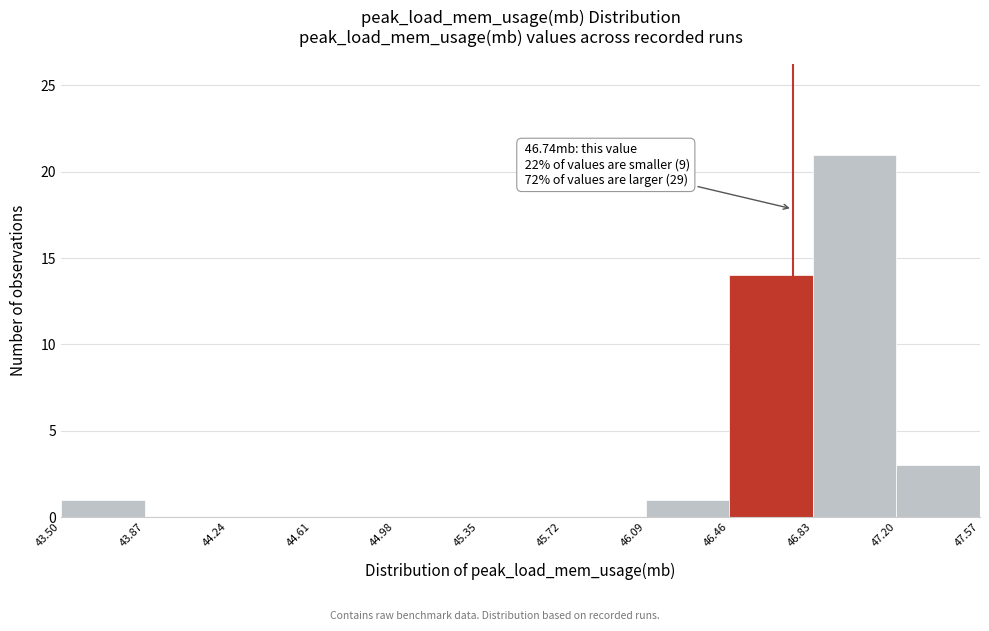

Which range on the x-axis has the tallest bar?

46.83 to 47.20